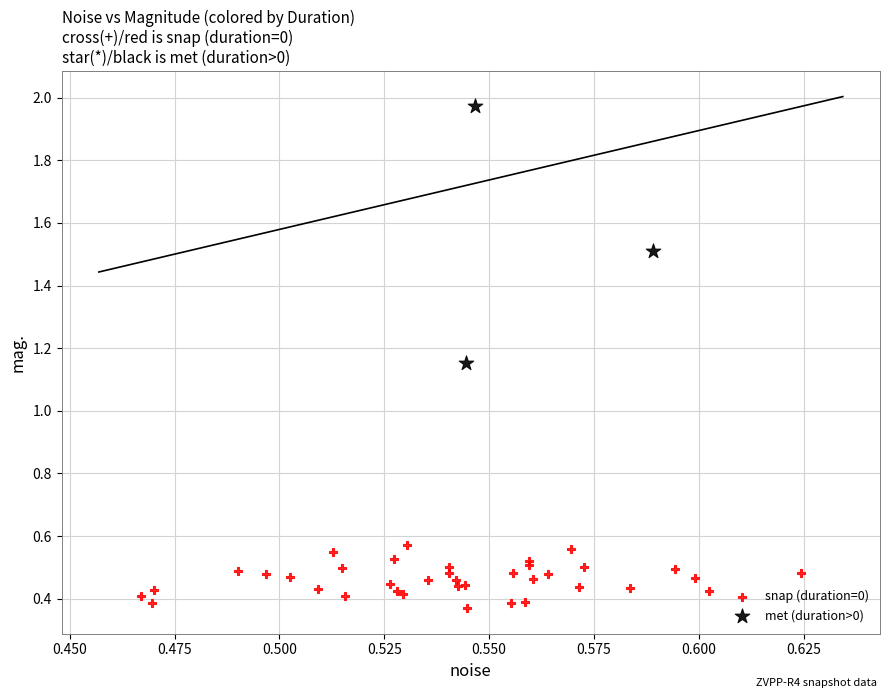

Which series has the largest Y range (max minus min)?

met (duration>0)